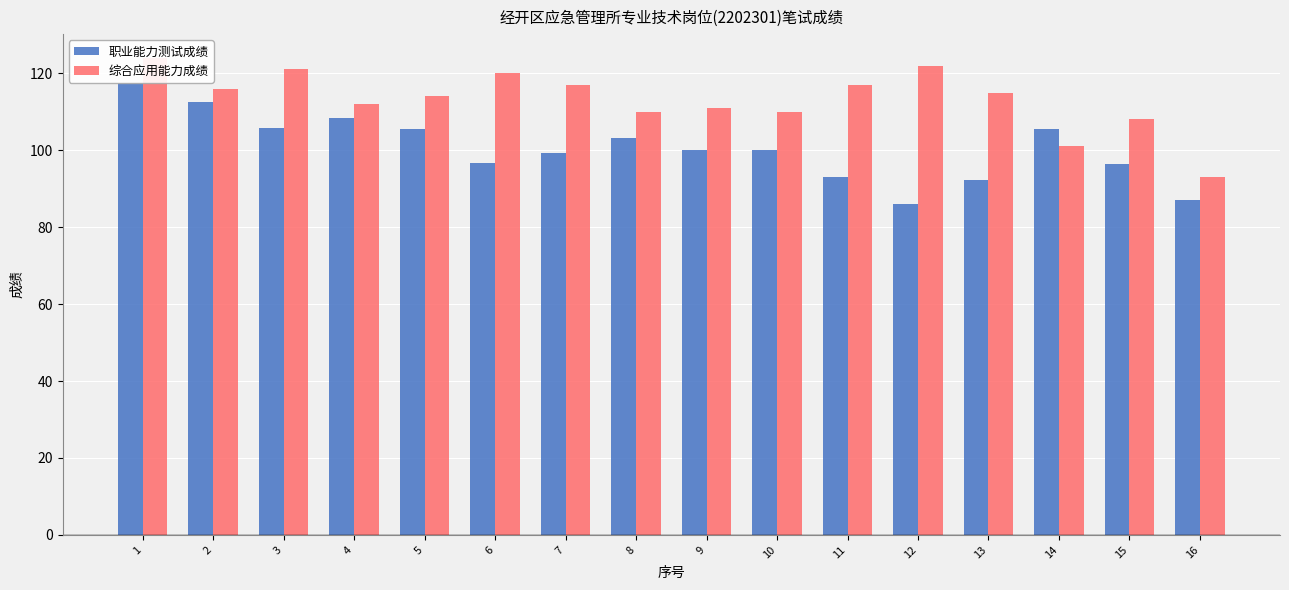

The 职业能力测试成绩 series shows 105.4 at 5. True or false?

True